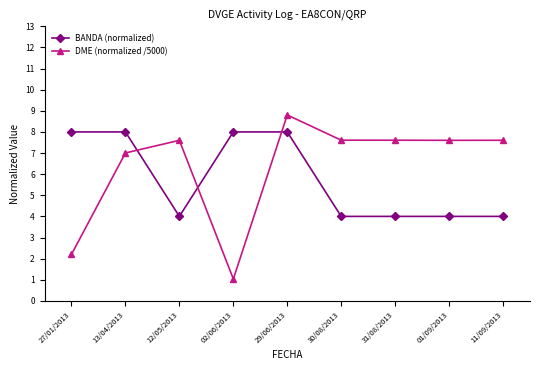

Does the chart have visible grid lines?

No